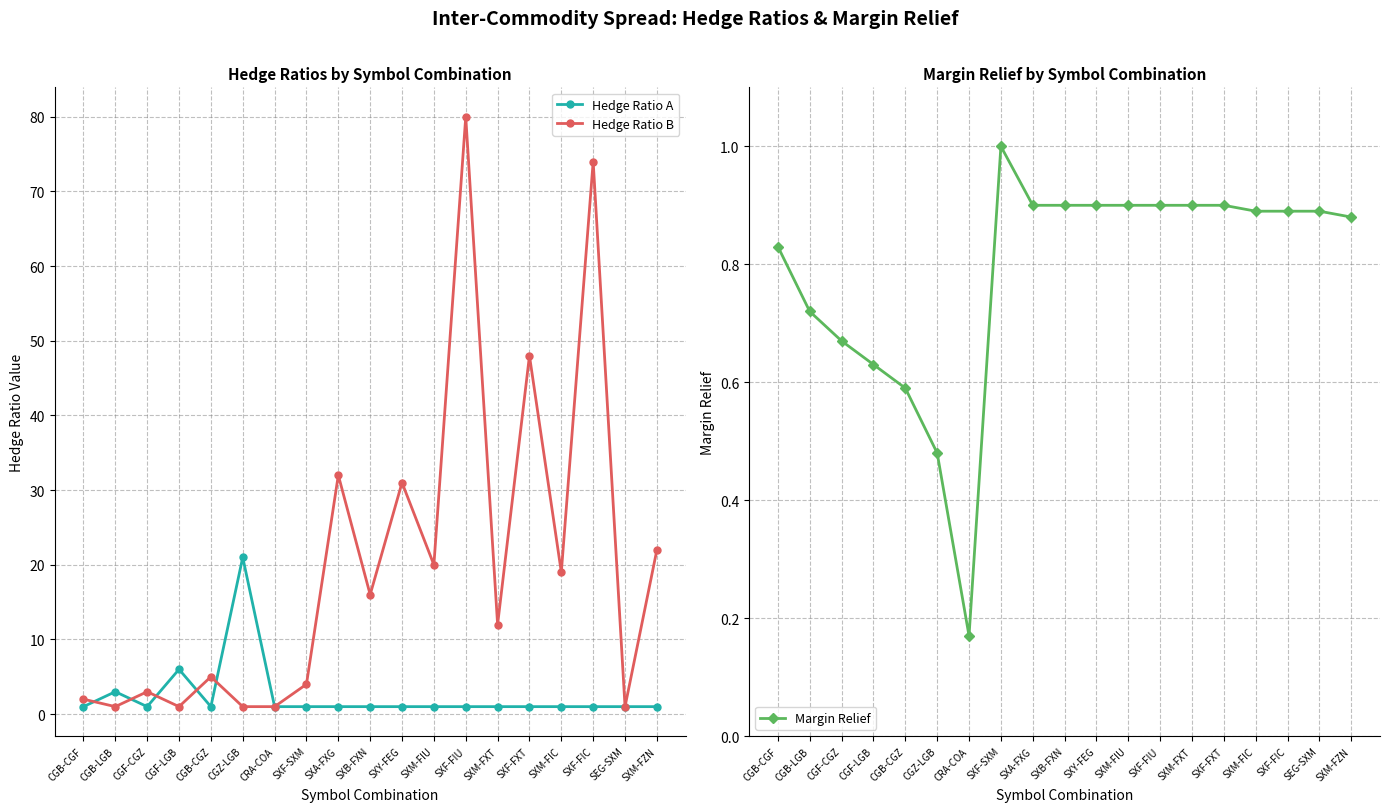

At CGF-CGZ, list the series in order from smallest to largest.

Margin Relief, Hedge Ratio A, Hedge Ratio B